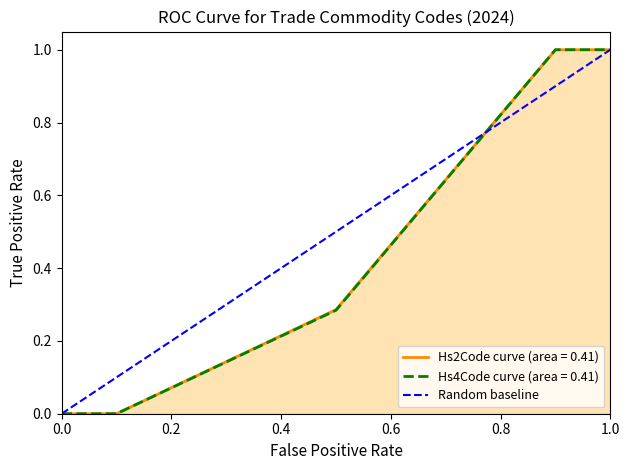

The value of Hs4Code curve (area = 0.41) at 0.0 is 0.0. True or false?

True